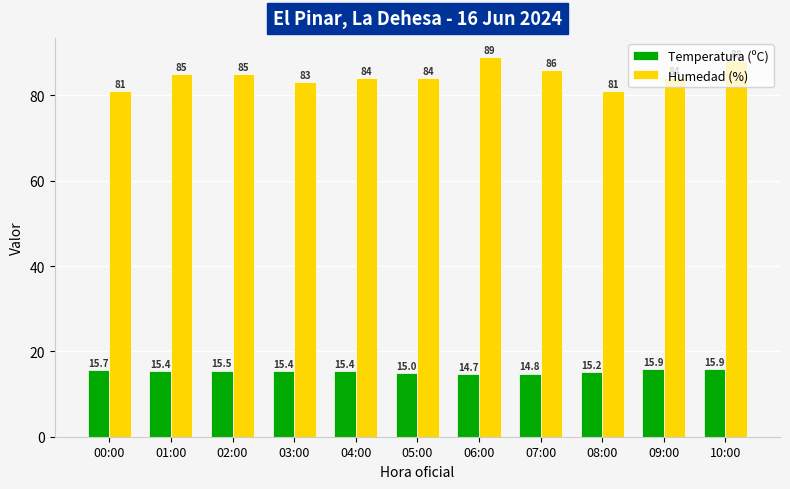

What is the average value of the Temperatura (ºC) series?

15.4